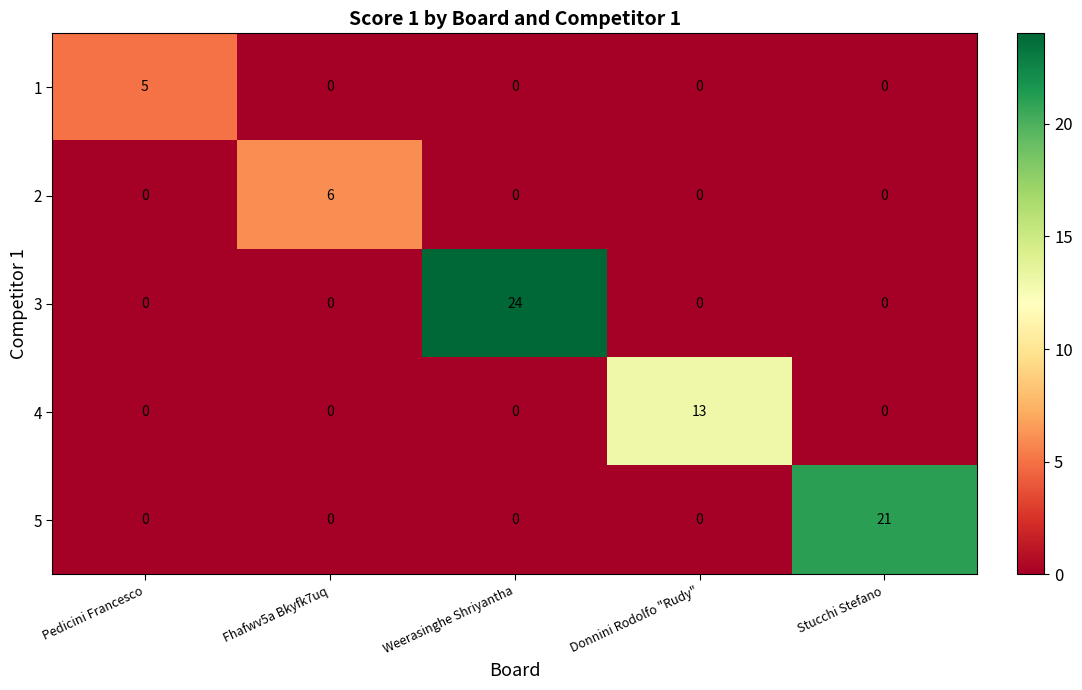

Count the 2 values in the range 0 to 1.

4